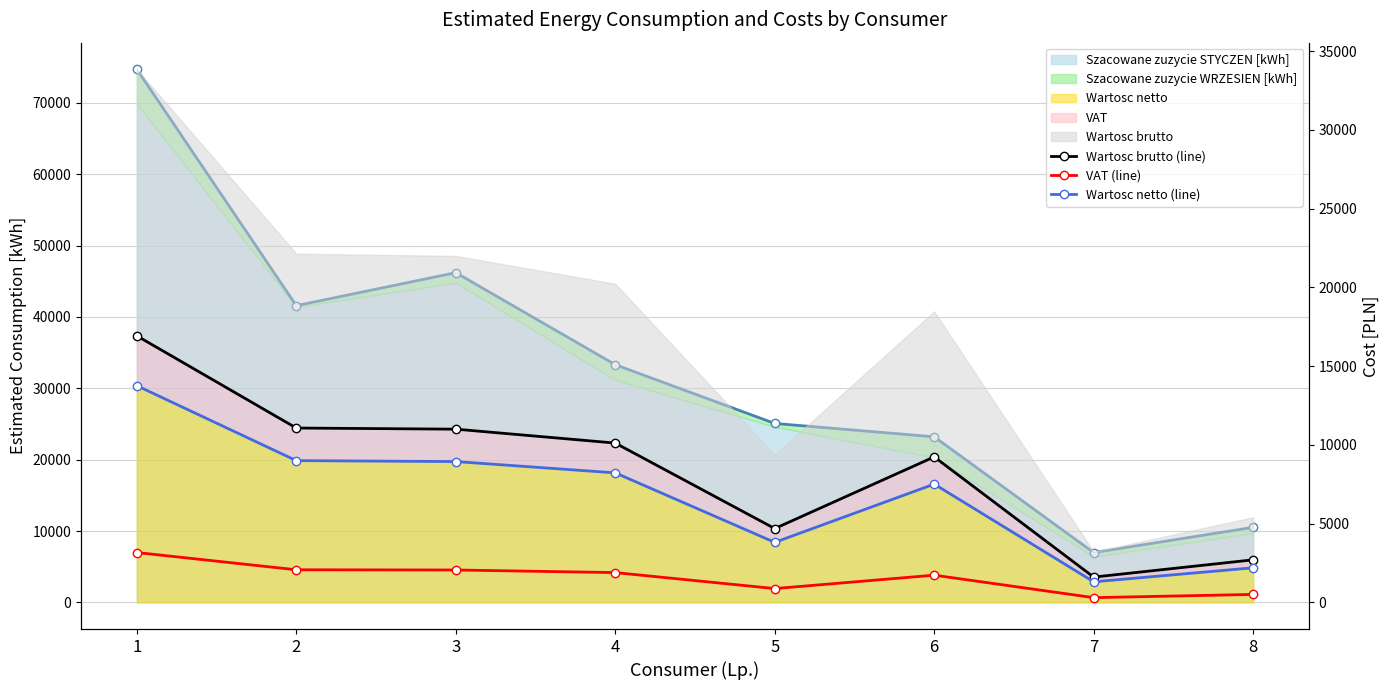

Where does the Wartosc brutto (line) series first go above 10116?

1